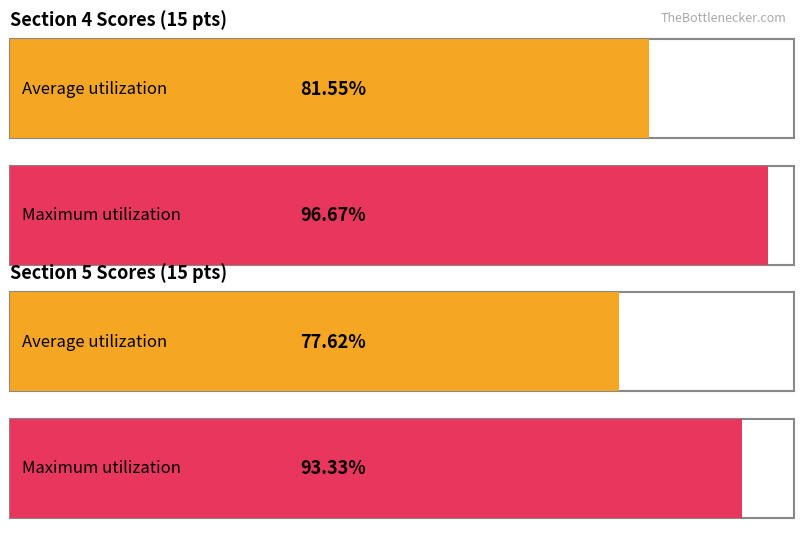

True or false: 四.1(15分) has a value of 21.6 at 董家烨.

False